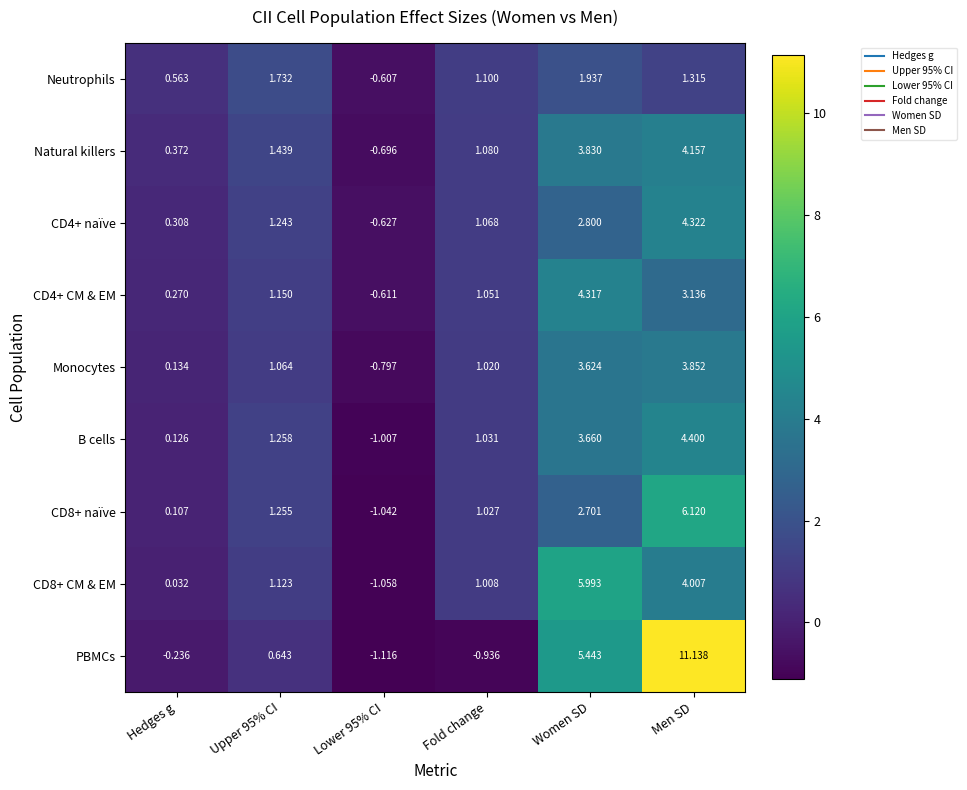

Which category has the highest value across all series?

Men SD